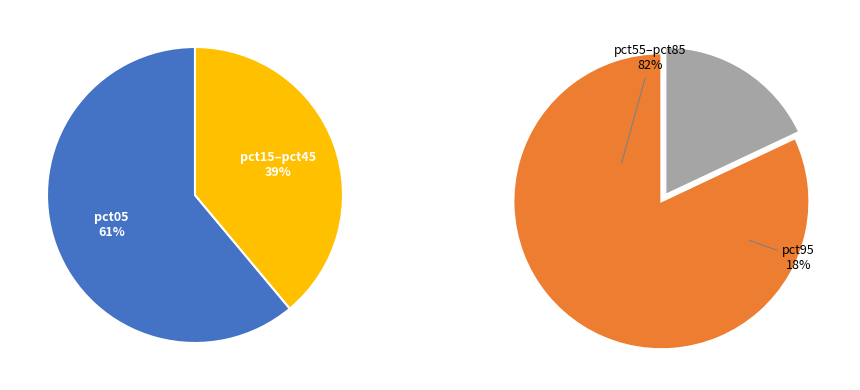

What is the largest slice in the pie chart?

pct05